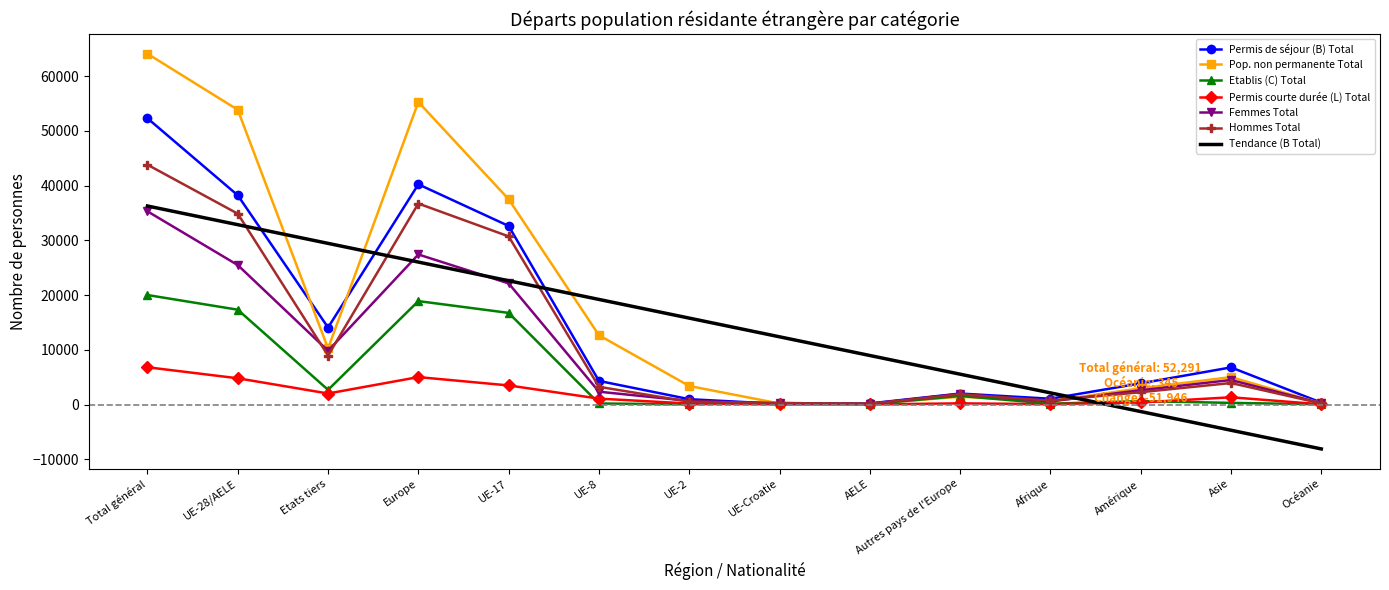

What is the minimum value shown in the chart?

-8113.0